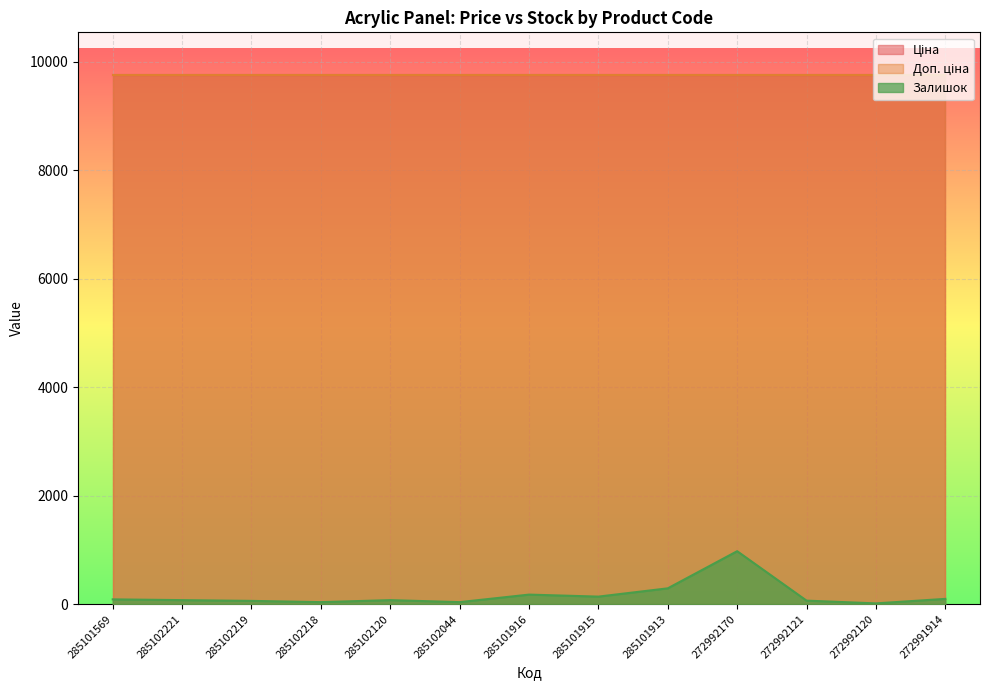

The Залишок series shows 0.8 at 272992120. True or false?

False